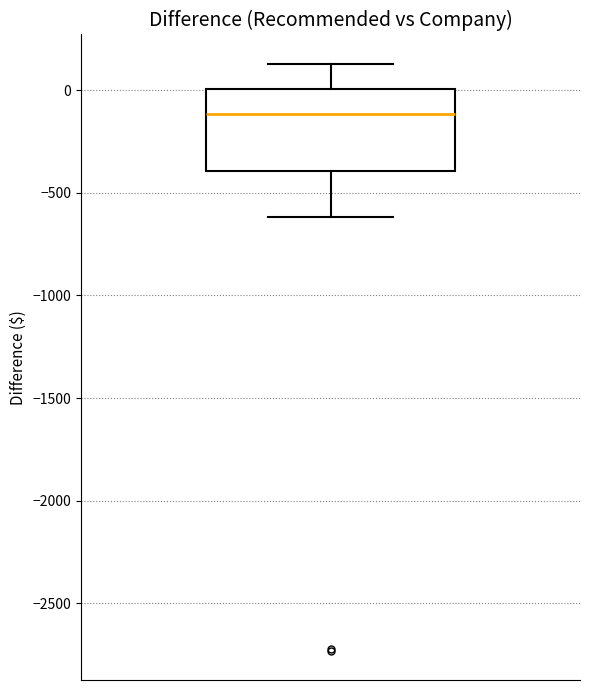

Read this box plot against the y-axis: the position of the median line, the range covered by the box, and the ends of both whiskers. The values are not printed on the chart, so give them approximately, as read against the axis.

median -100, box -400 to 0, whiskers -600 to 150